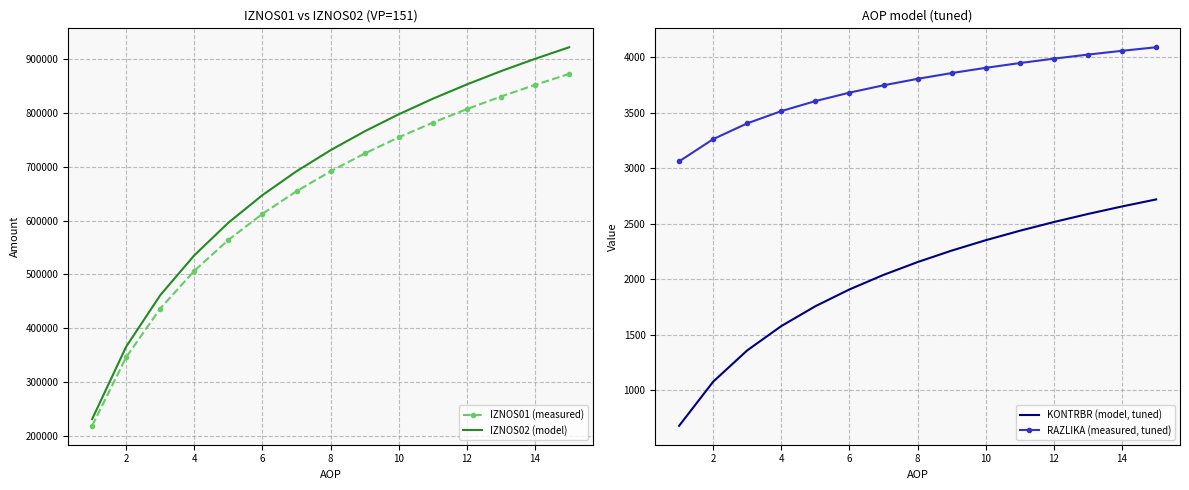

Which series has the largest range (max minus min)?

IZNOS02 (model)